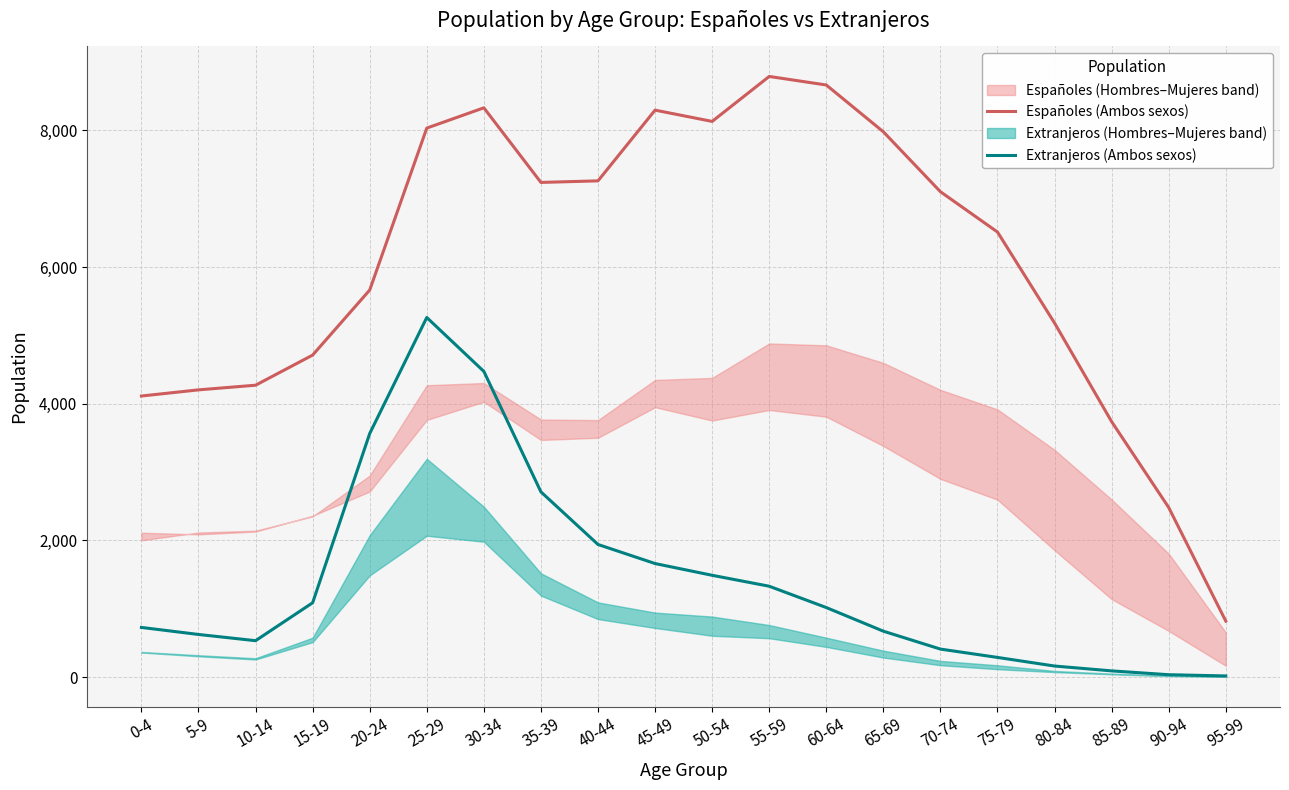

What is the difference between the highest and lowest values at 85-89?

3648